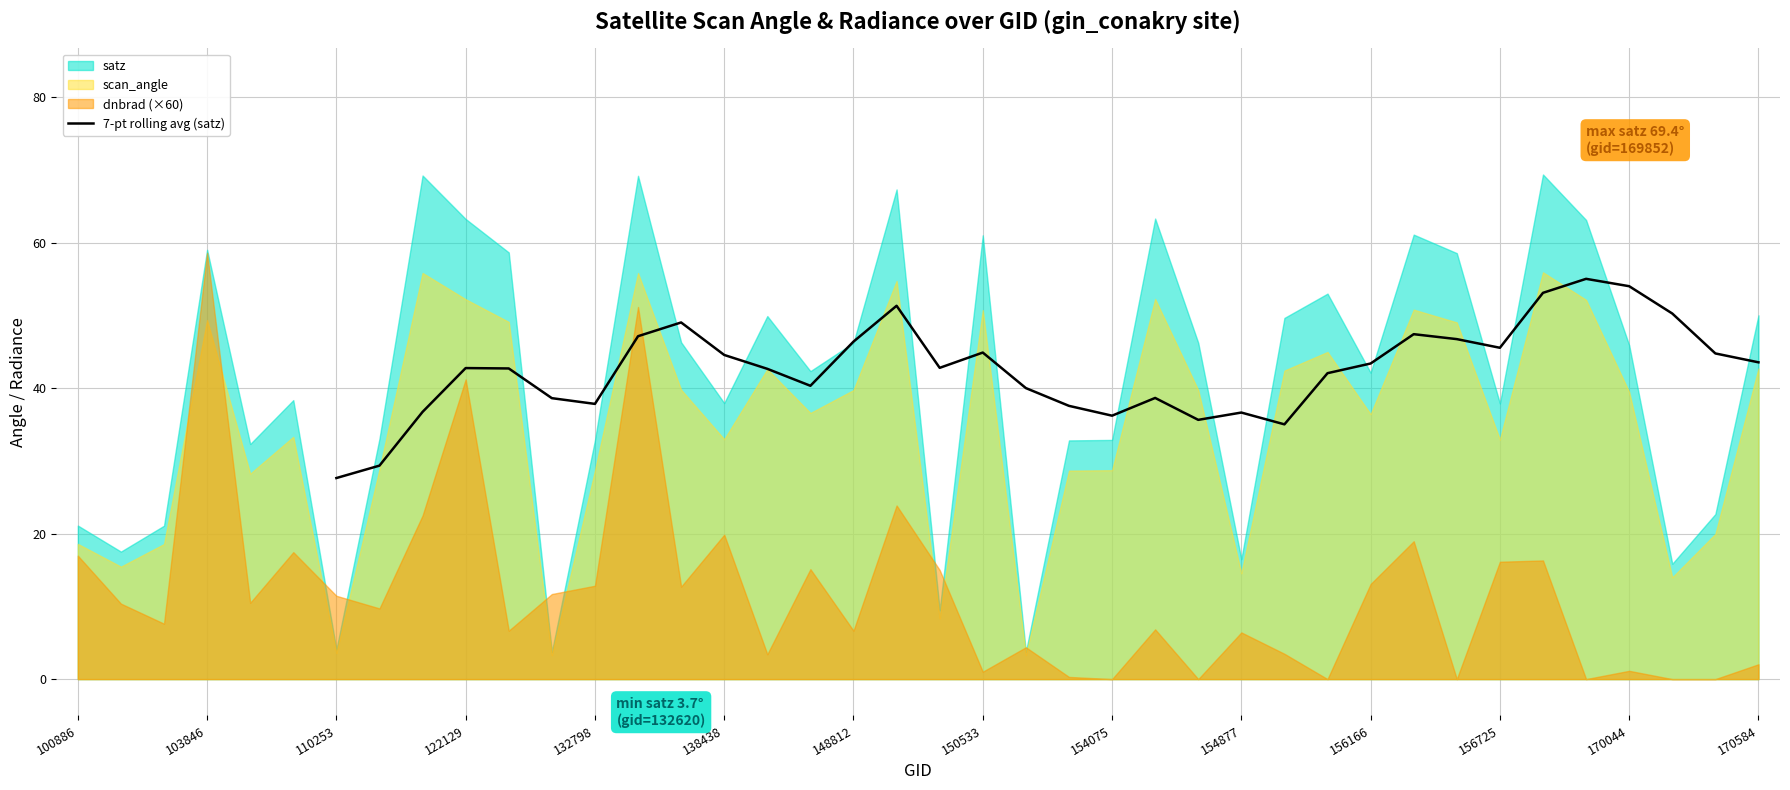

The 7-pt rolling avg (satz) series shows 48.8 at 110253. True or false?

False